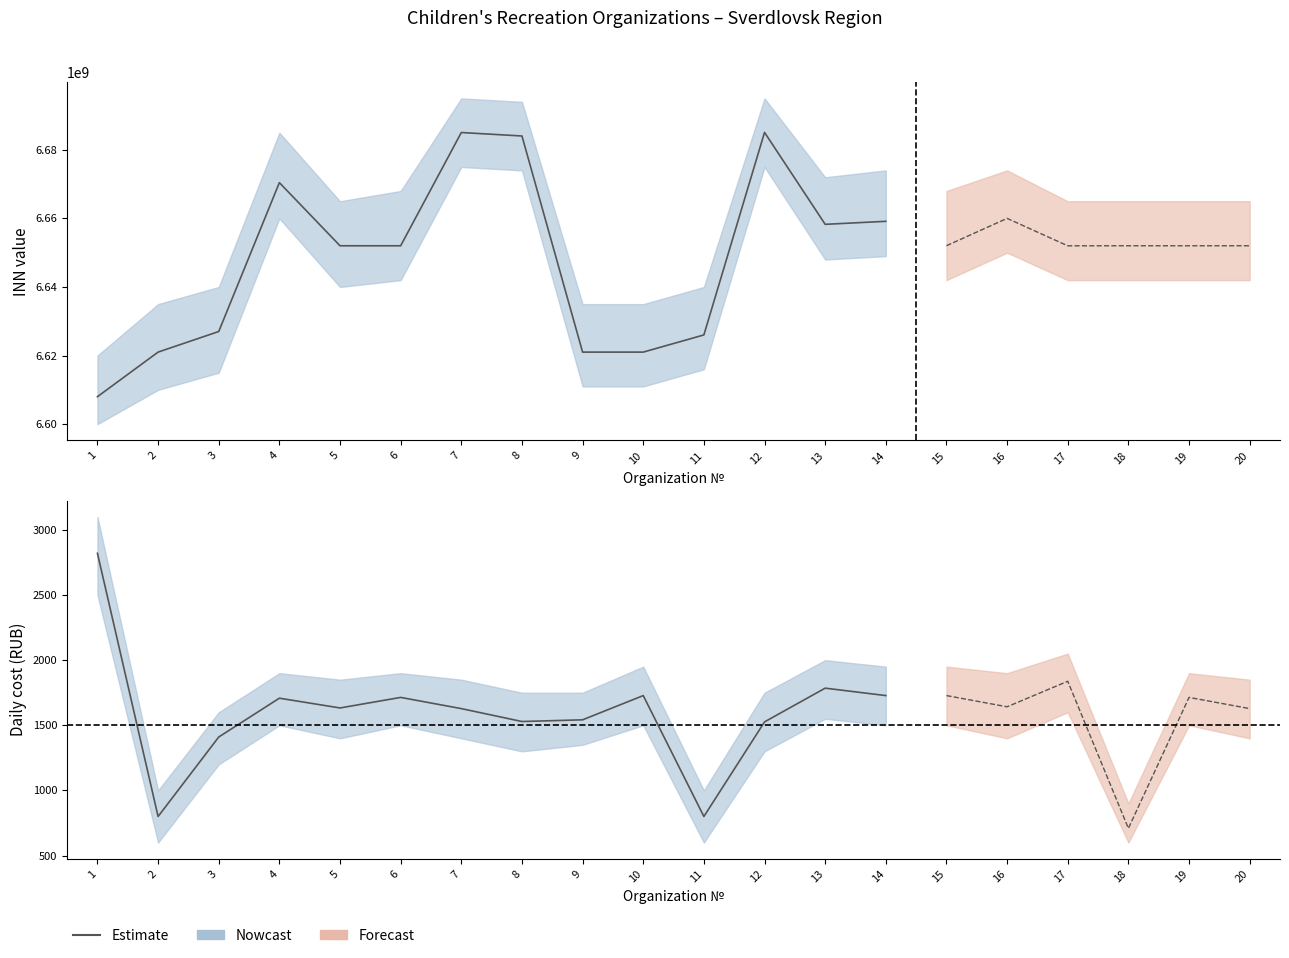

Which category has the highest value across all series?

1